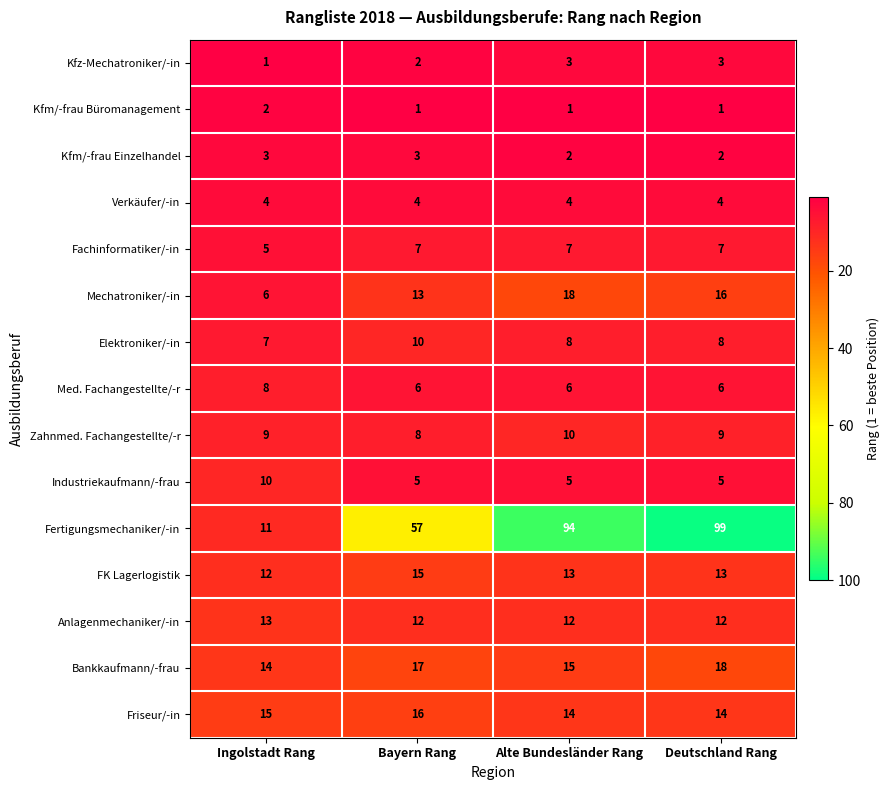

What is the sum of all Friseur/-in values?

59